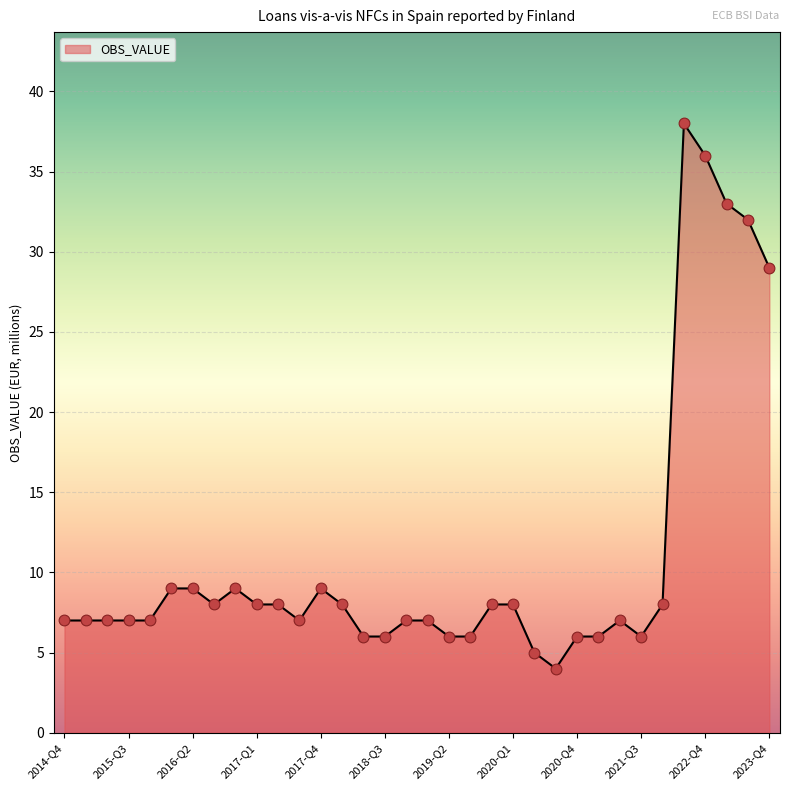

What is the maximum value shown in the chart?

38